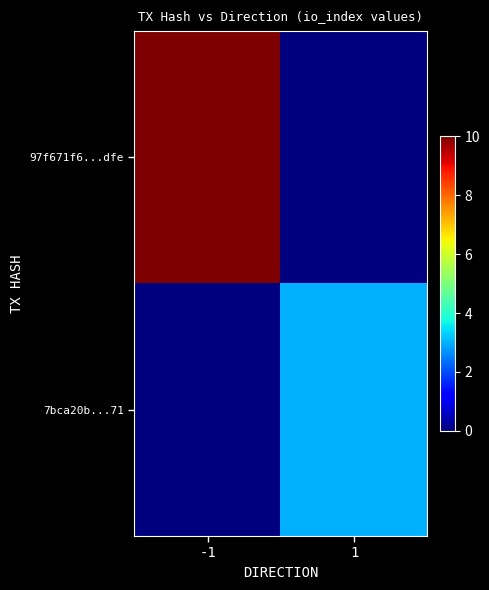

At which category is the sum across all series the highest?

-1